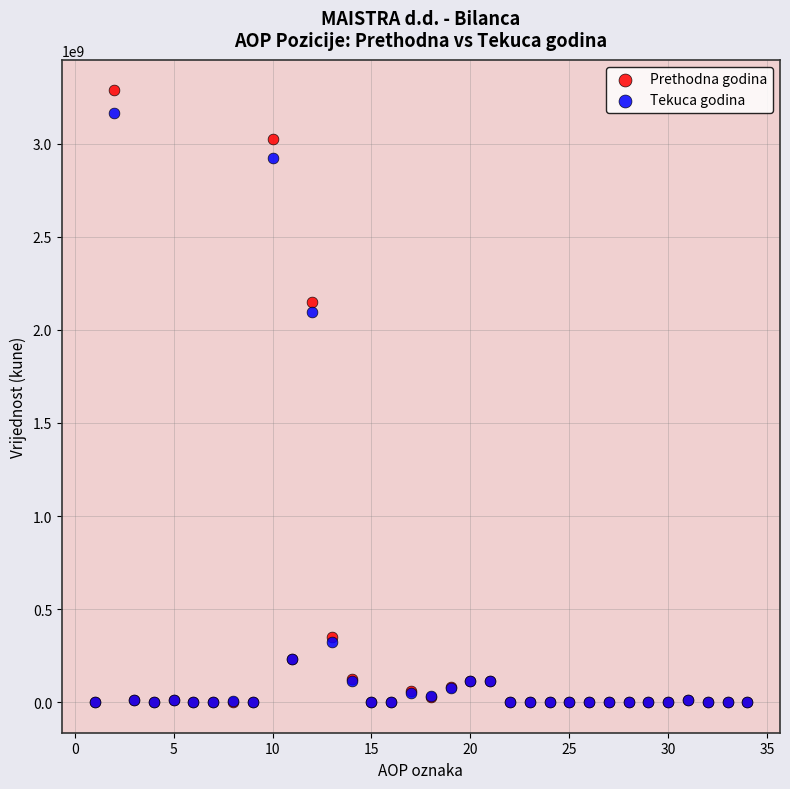

In the Tekuca godina series, what Y value is closest to 1582163921?

2096568466